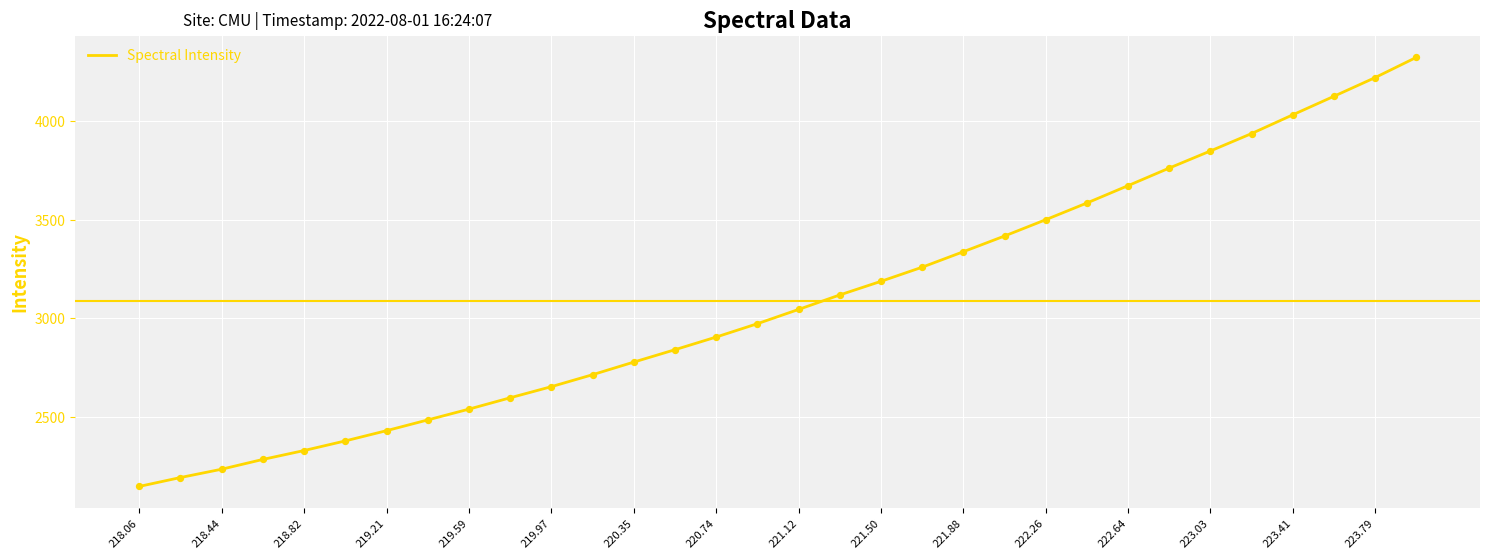

What is the greatest value displayed?

4323.1